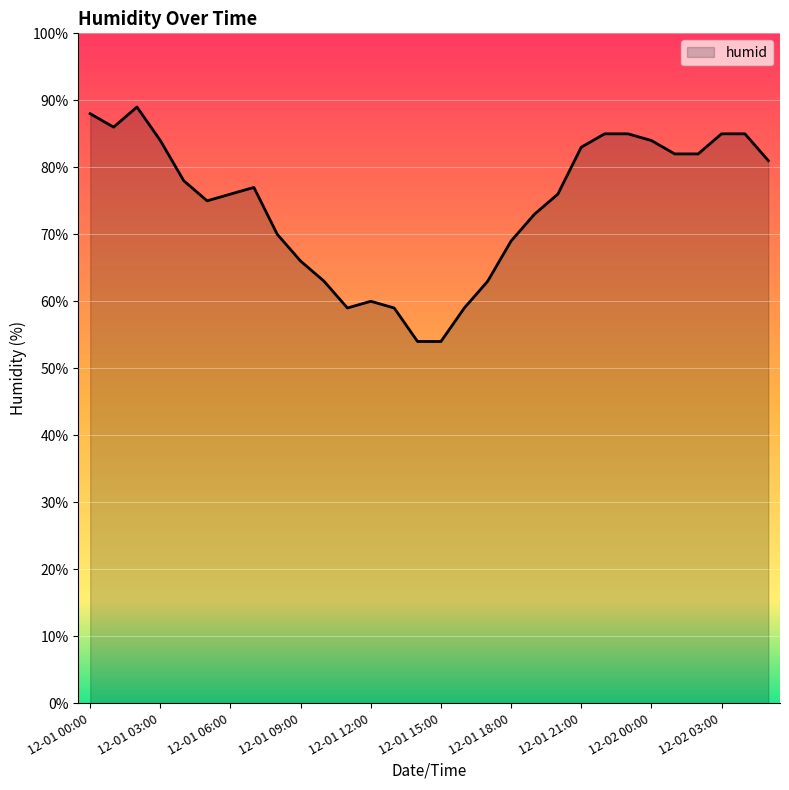

Does the chart have visible grid lines?

Yes